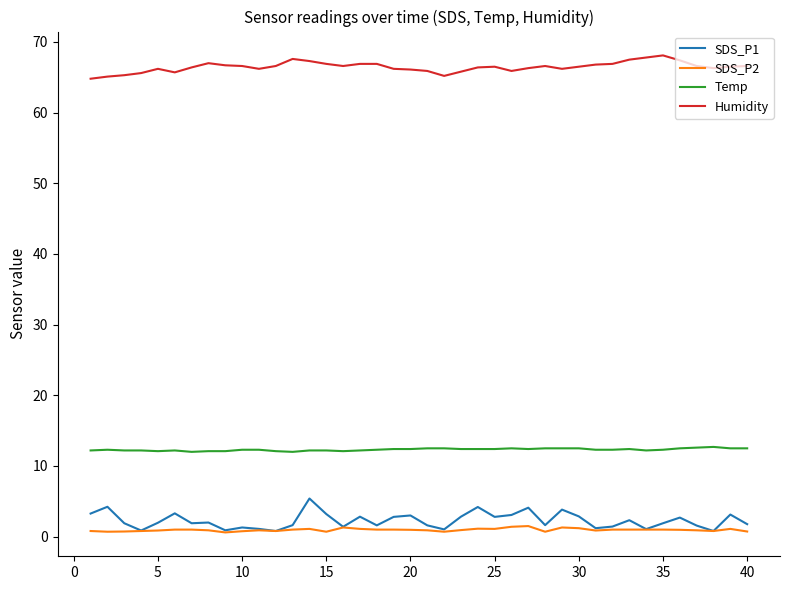

List the series in order of their peak value, highest first.

Humidity, Temp, SDS_P1, SDS_P2